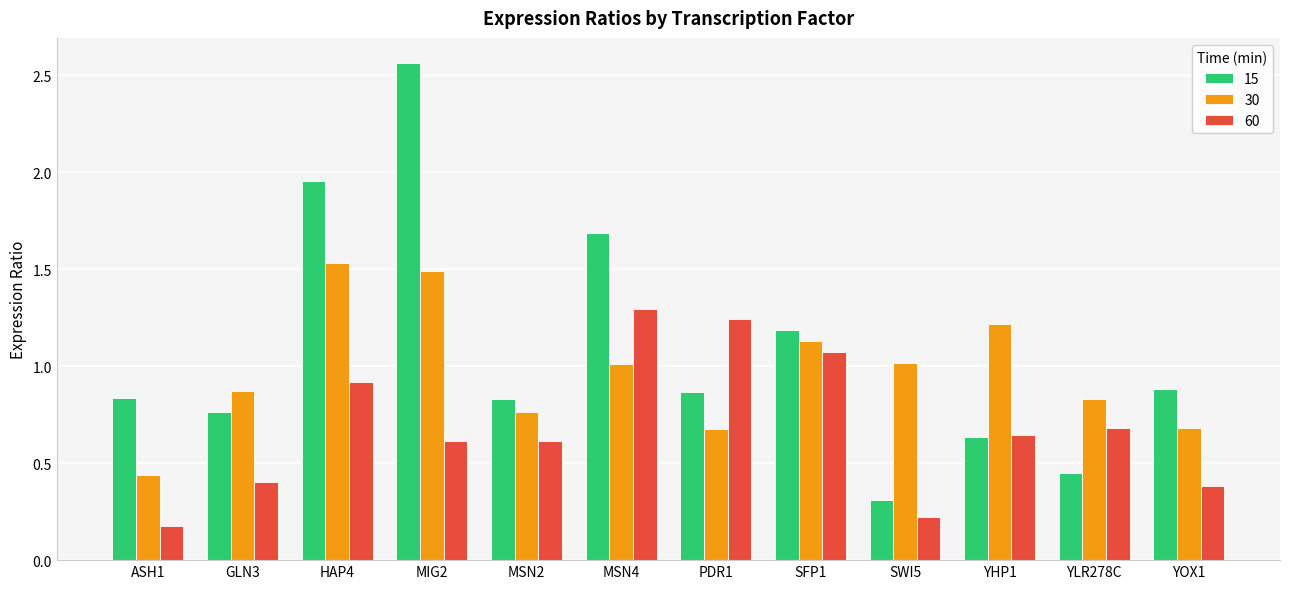

Is the value of 15 at SFP1 greater than the value of 30 at SFP1?

Yes